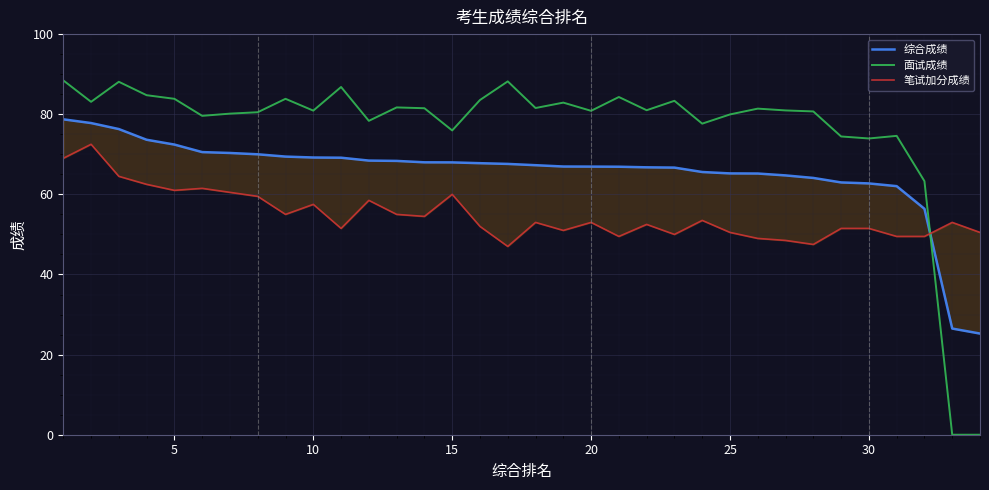

The 面试成绩 series shows 83.8 at 5. True or false?

True